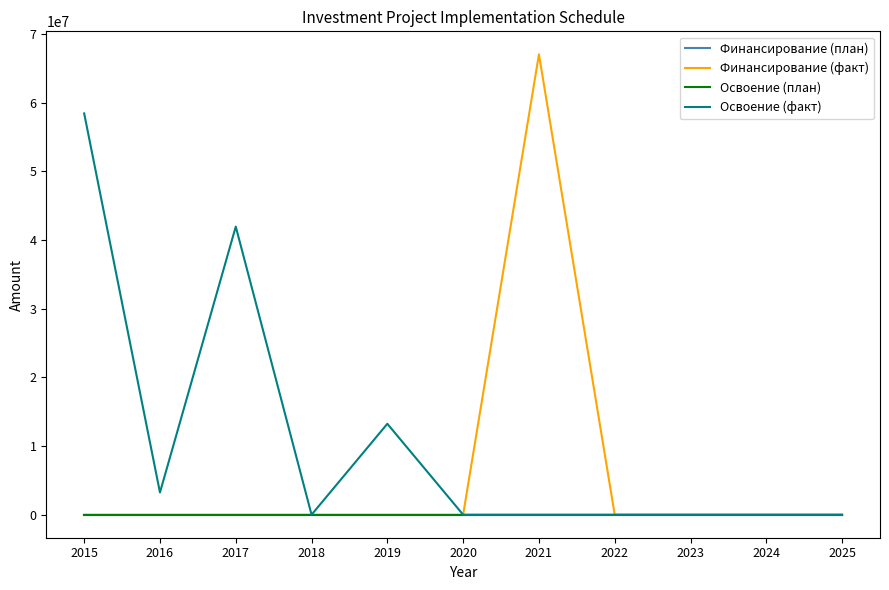

Between 2025 and 2019, which is larger?

2025